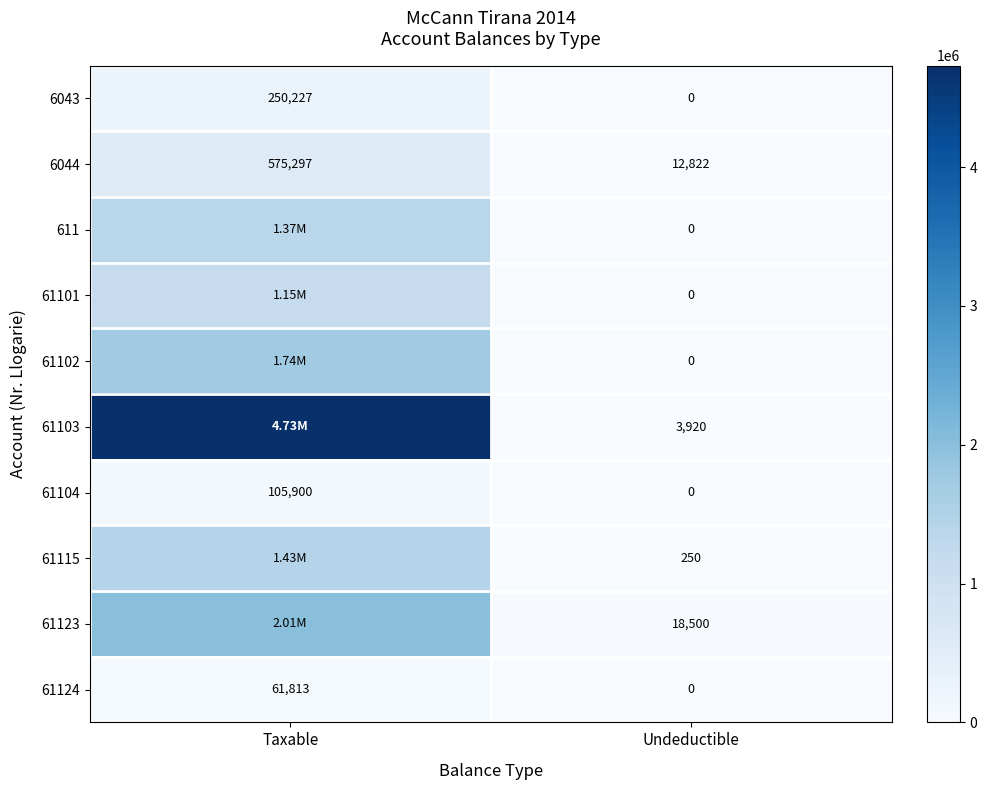

True or false: 61115 has a value of 250.0 at Undeductible.

True